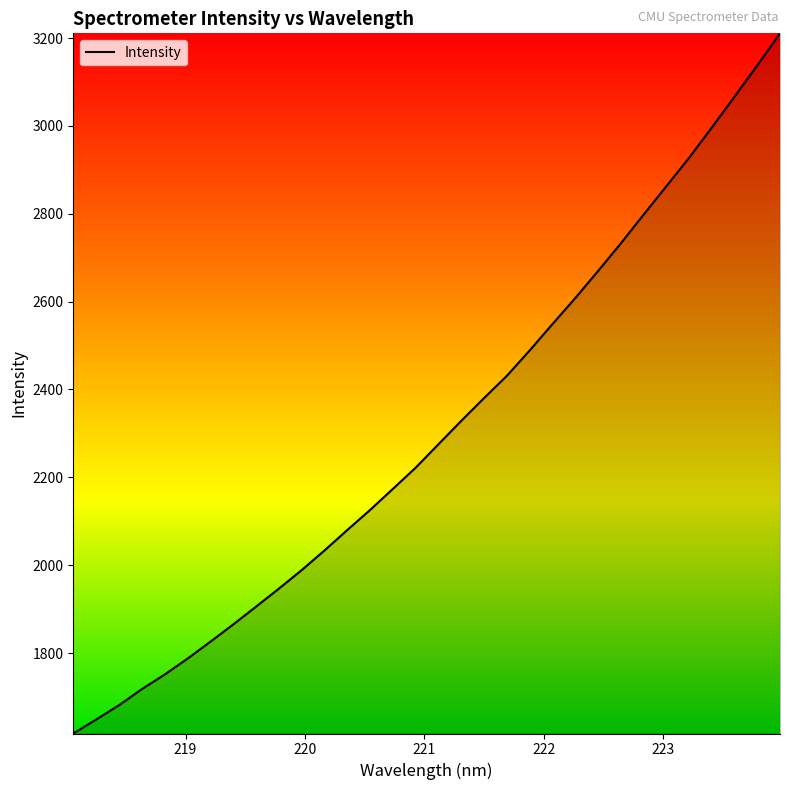

What is the difference between the maximum and minimum values?

1593.8